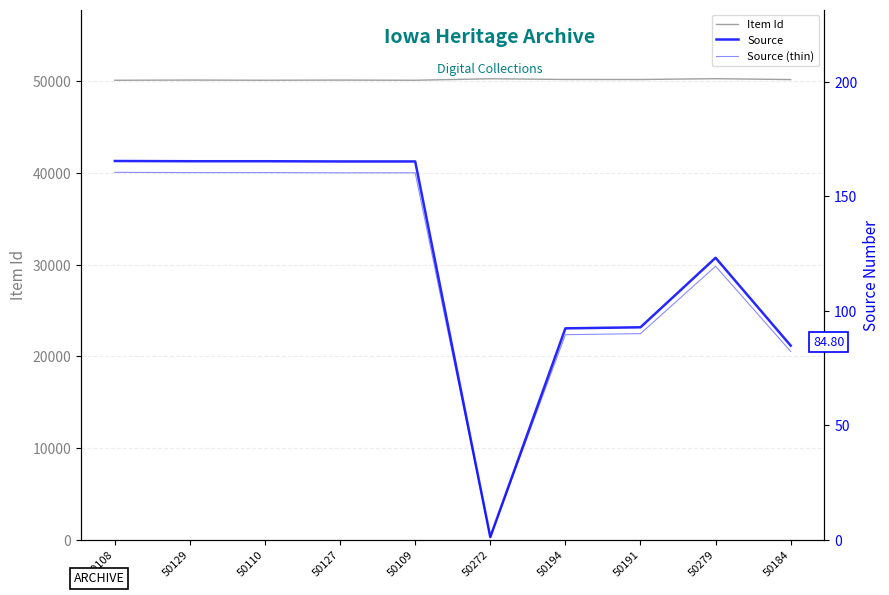

True or false: Item Id has a value of 26315.7 at 50184.

False